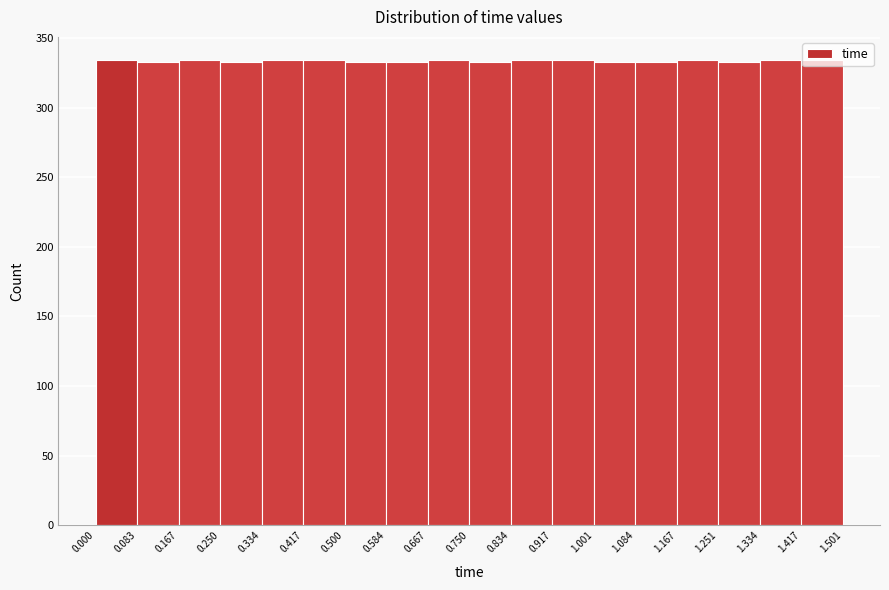

How tall is the bar that spans 0.500 to 0.584 on the x-axis? The values are not printed on the chart, so give them approximately, as read against the axis.

335